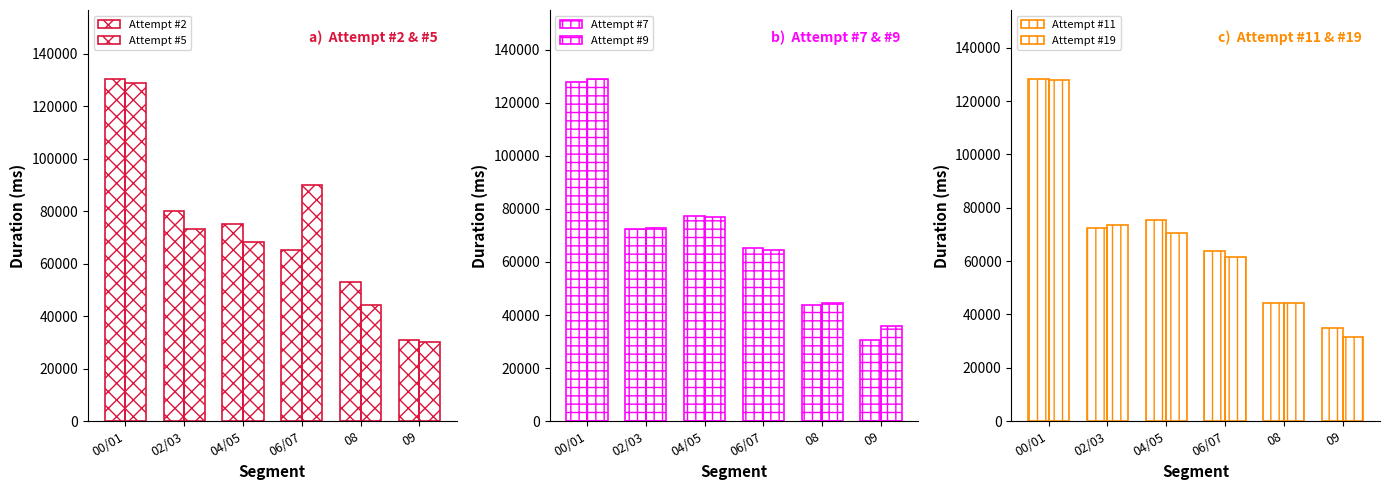

At which category is the sum across all series the highest?

00/01